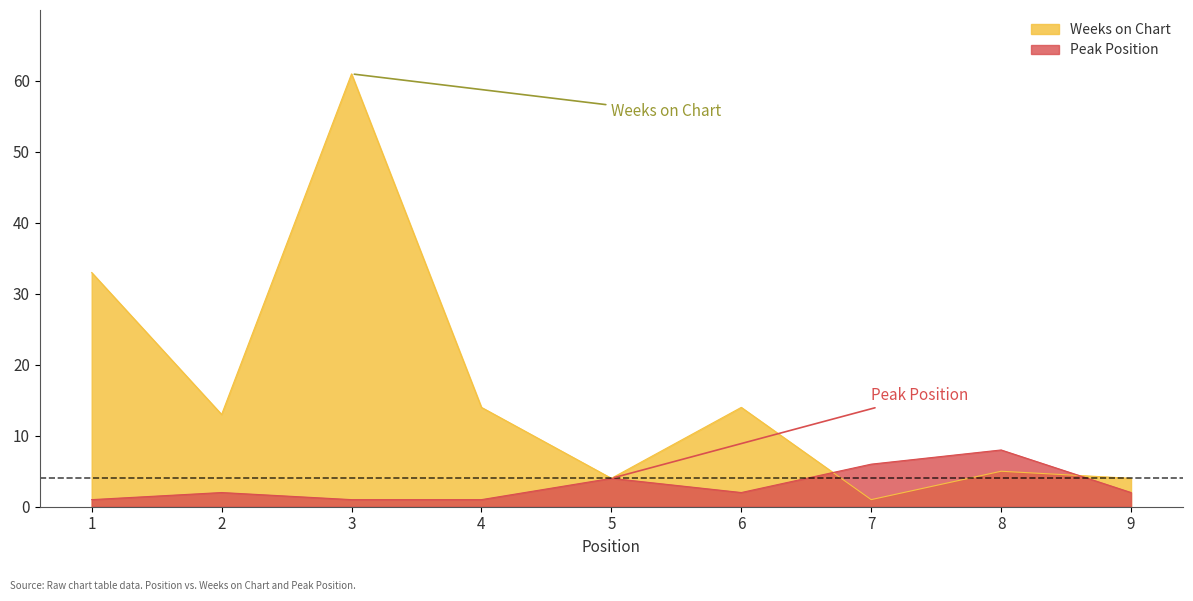

True or false: Weeks on Chart has more than 2 points higher than both neighbors.

True